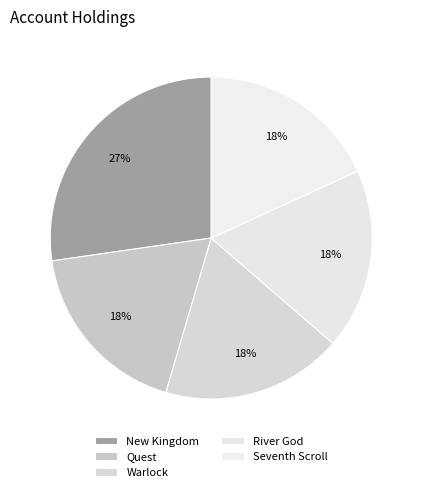

Count the number of slices in the pie.

5